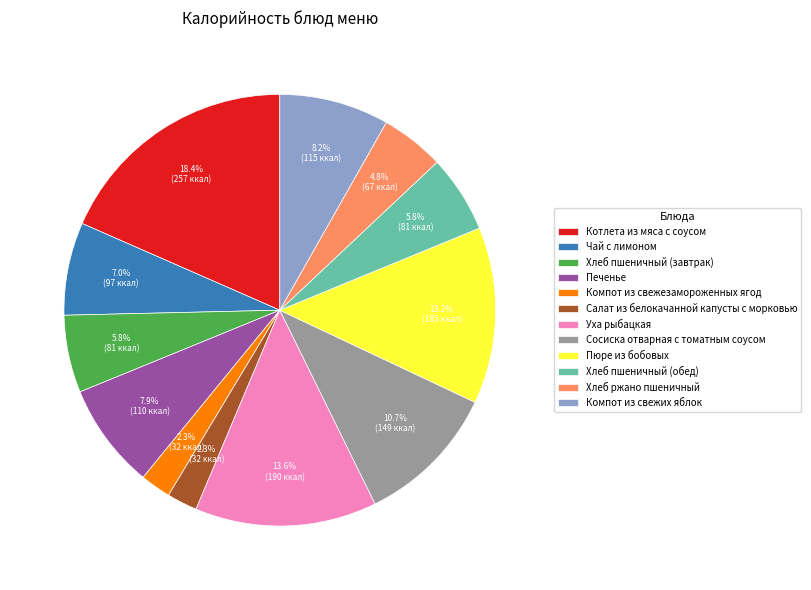

True or false: Хлеб пшеничный (обед) accounts for 1% of the total.

False